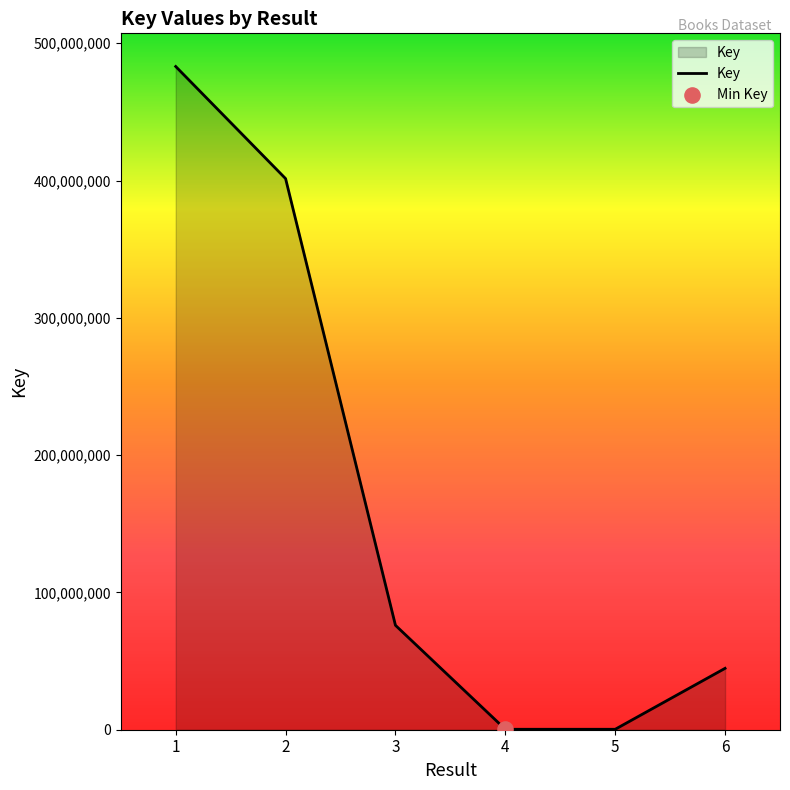

What is the change in value from 2 to 3?

-325383496